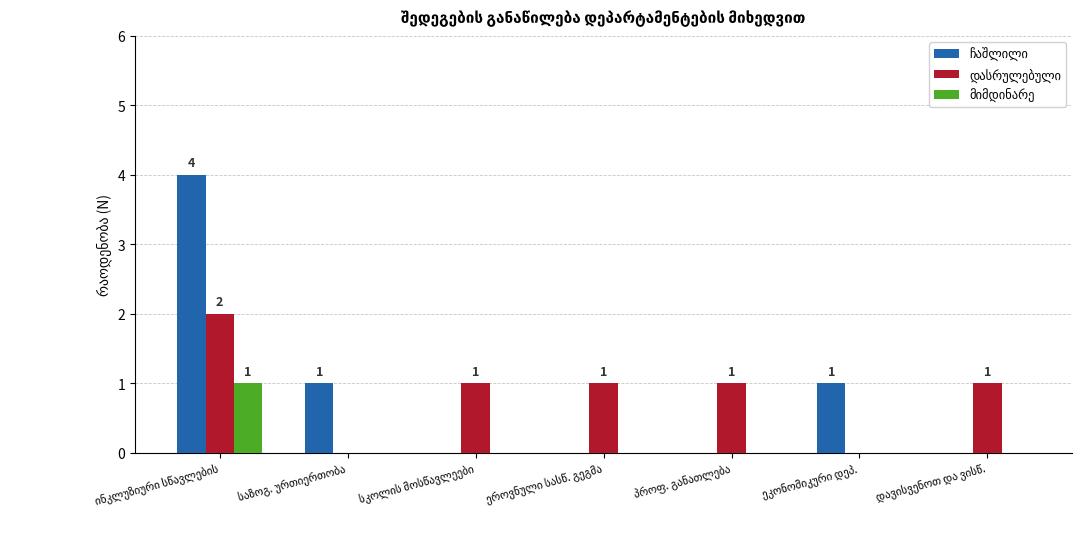

What is the greatest value displayed?

4